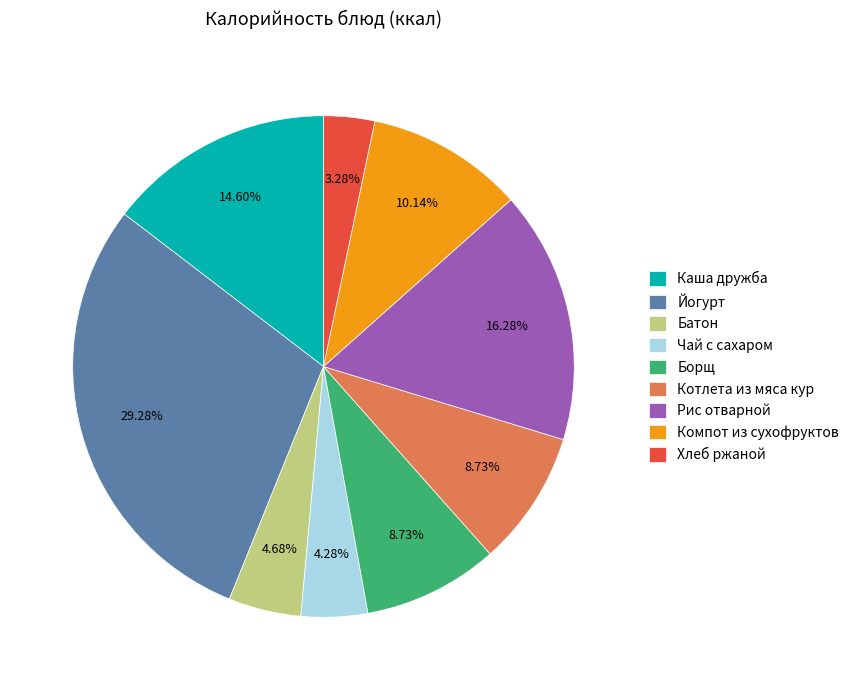

What percentage is the Чай с сахаром slice, to the nearest percent?

4%